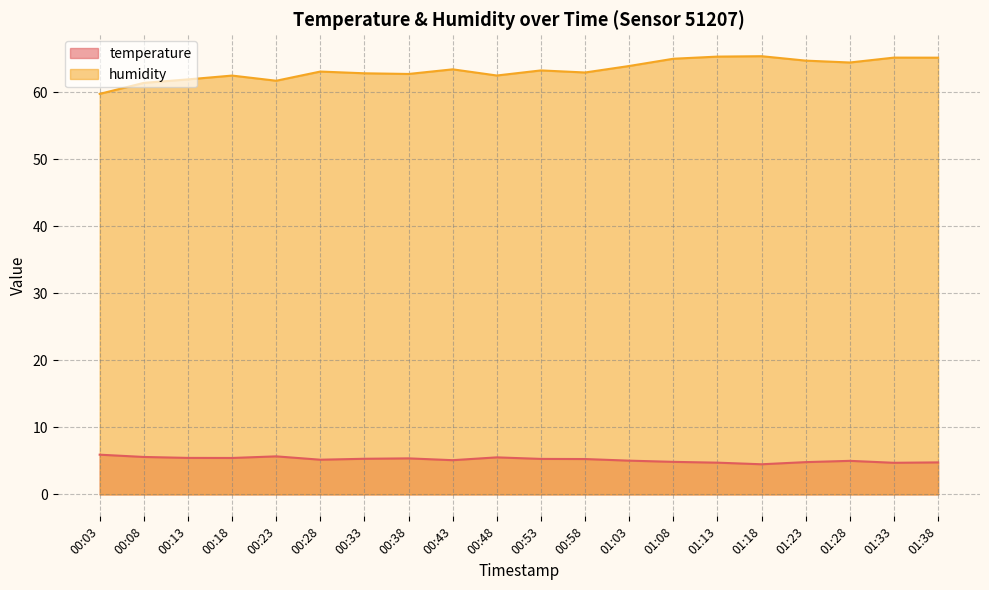

True or false: humidity and temperature cross at least once.

False